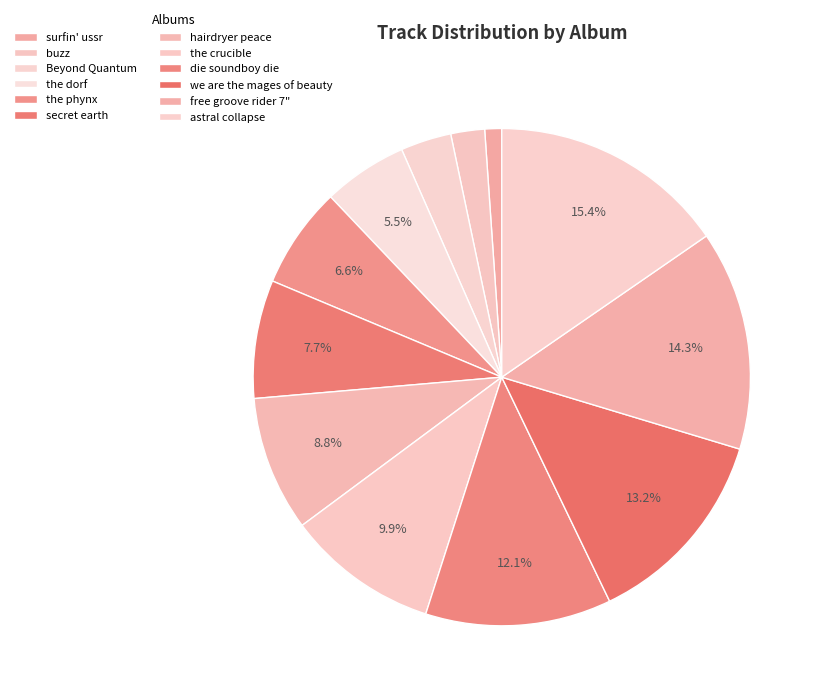

Do the phynx and the crucible together represent more than half of the pie?

No